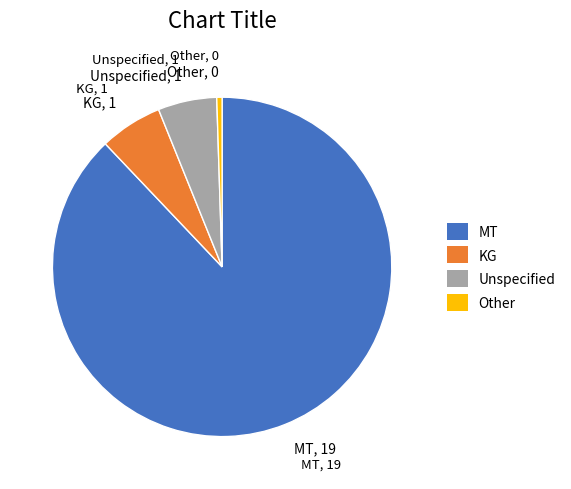

Which category has the smallest portion of the pie?

Other